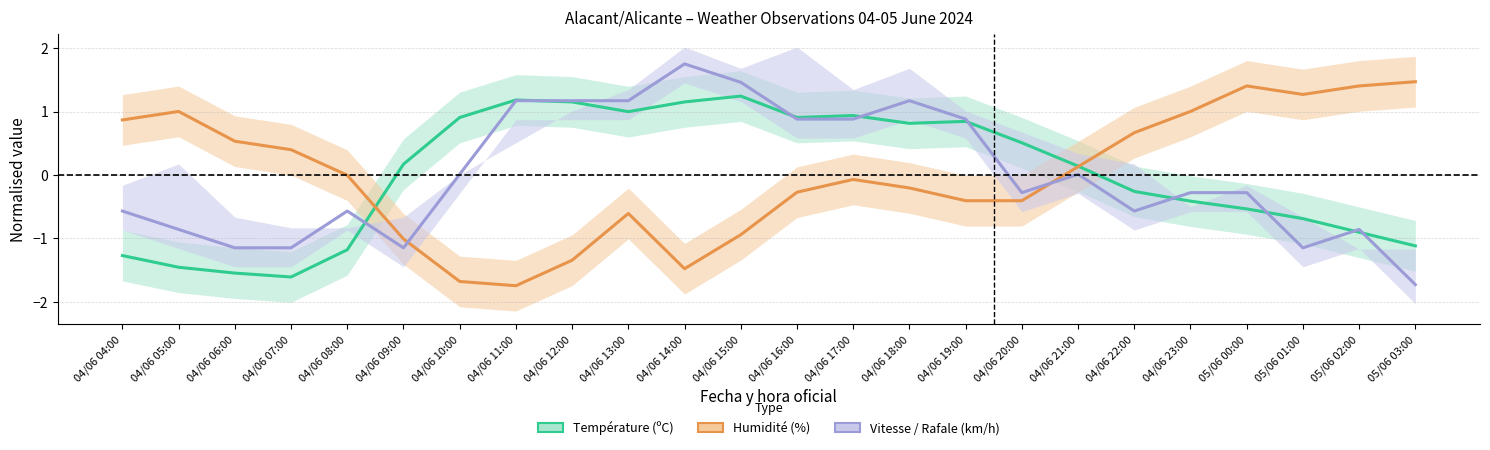

Which category has the lowest value in the Vitesse du vent (km/h) series?

05/06 03:00